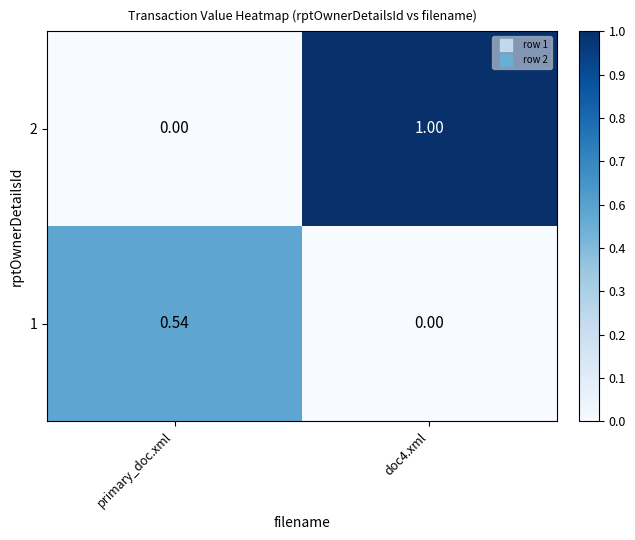

Where is 2 nearest to the value 0?

primary_doc.xml